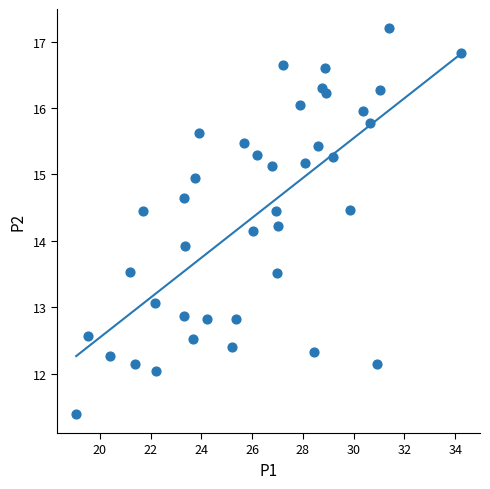

What Y value in the scatter plot is closest to 14?

13.9